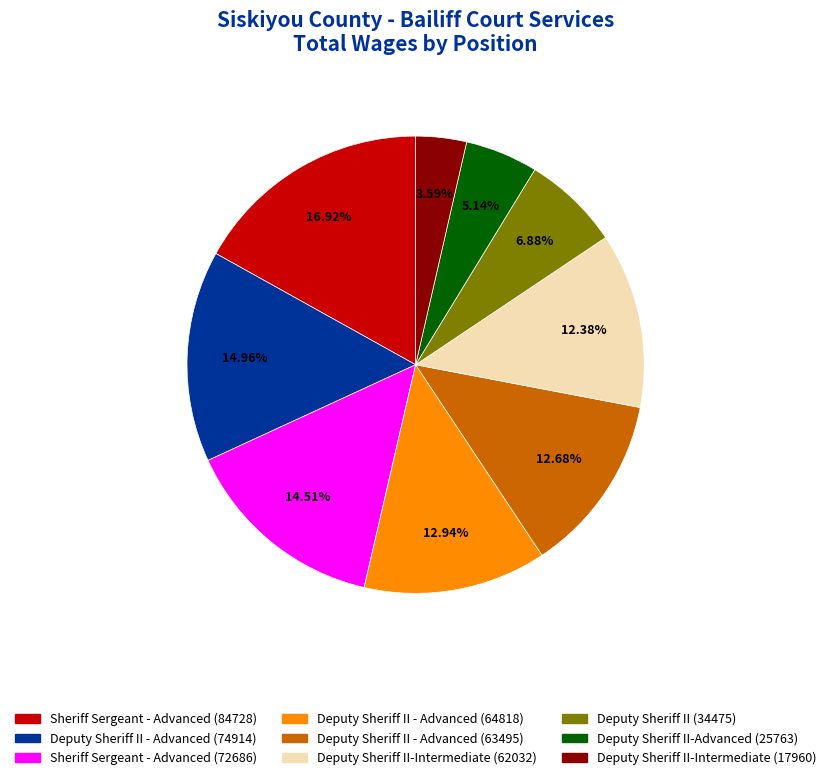

To the nearest percent, what percentage of the pie is Sheriff Sergeant - Advanced (72686)?

15%